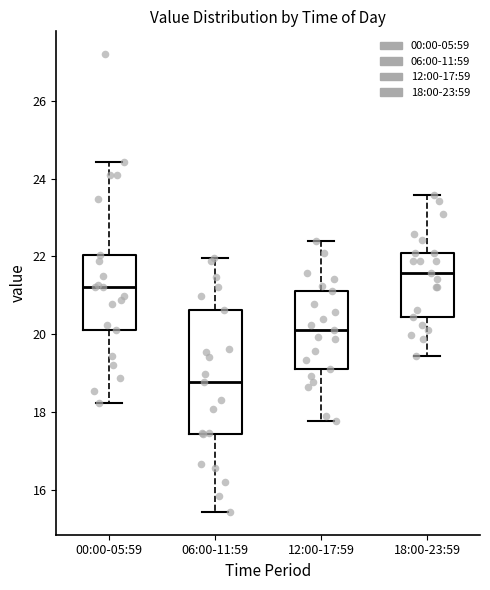

Which box has the highest median line?

18:00-23:59